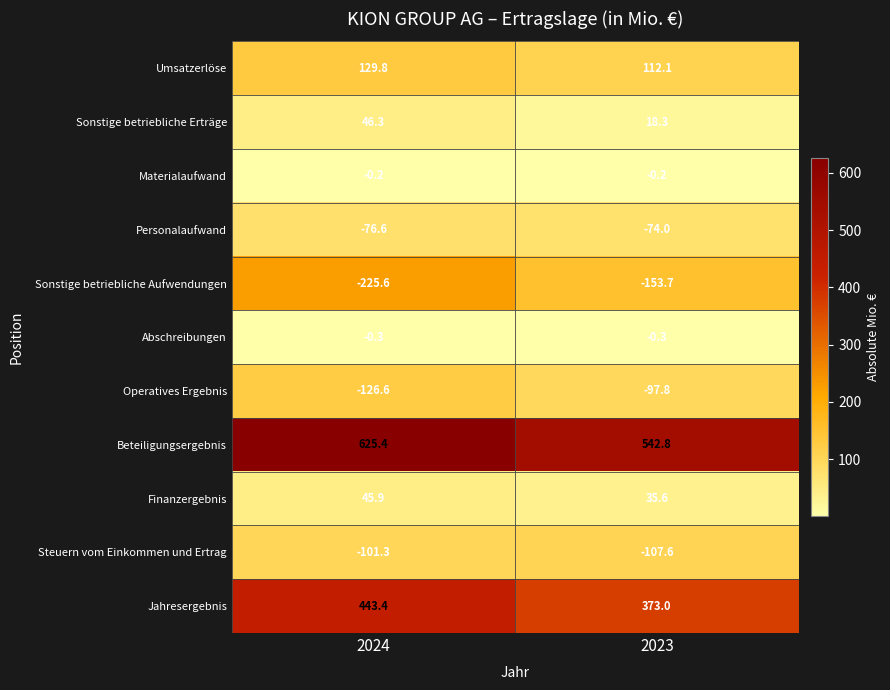

List the series in order of their peak value, lowest first.

Sonstige betriebliche Aufwendungen, Steuern vom Einkommen und Ertrag, Operatives Ergebnis, Personalaufwand, Abschreibungen, Materialaufwand, Finanzergebnis, Sonstige betriebliche Erträge, Umsatzerlöse, Jahresergebnis, Beteiligungsergebnis